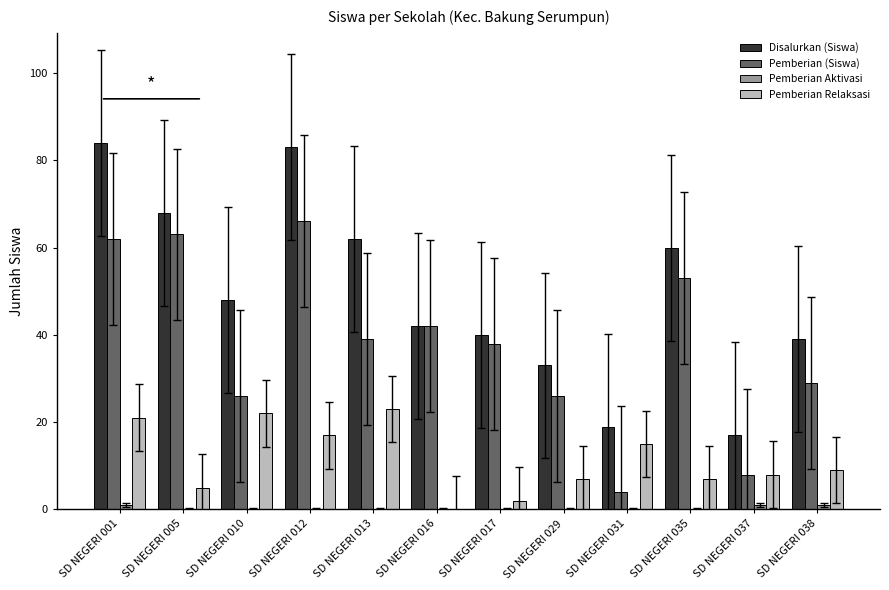

How many categories are shown in the chart?

12